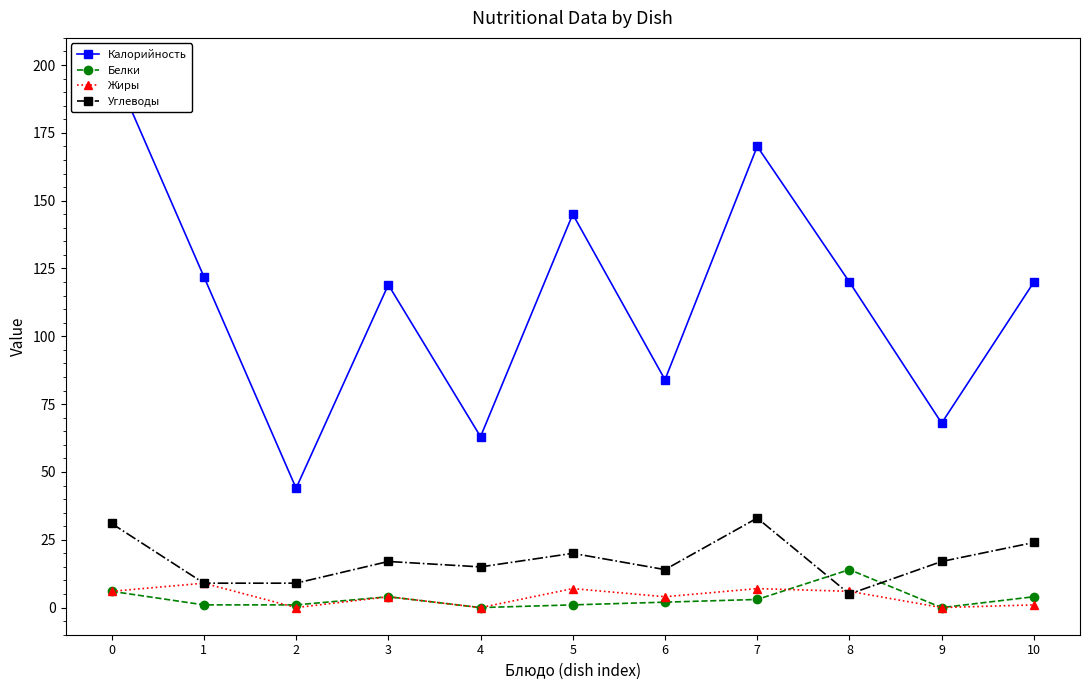

True or false: Углеводы and Калорийность cross at least once.

False